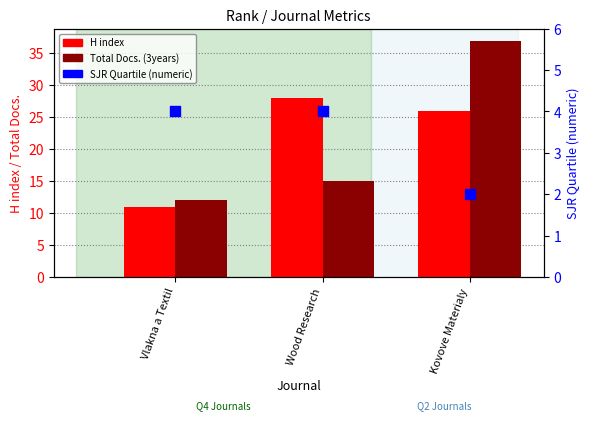

What is the total value across all series at Kovove Materialy?

65